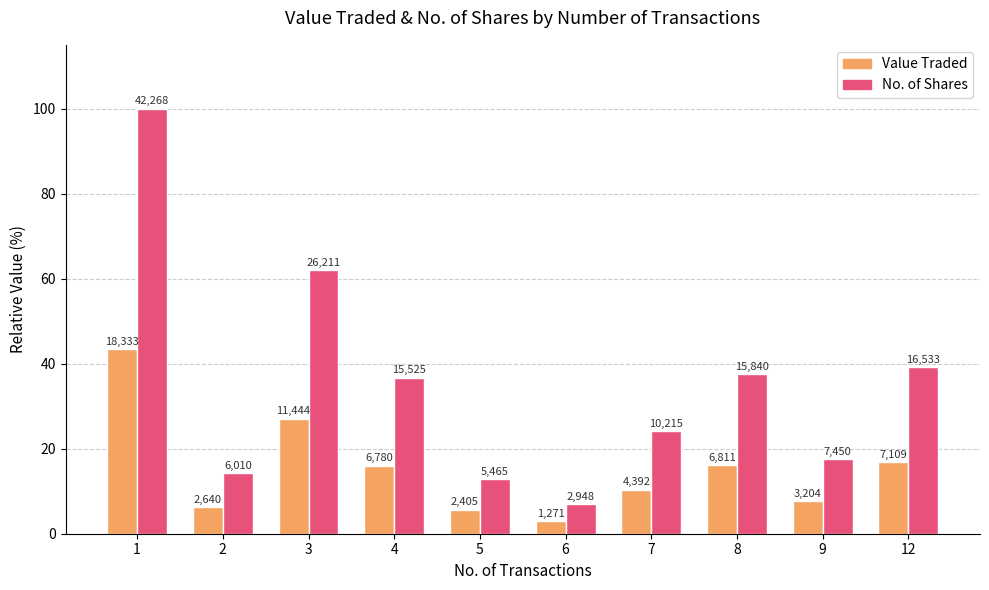

Are the bars horizontal?

No